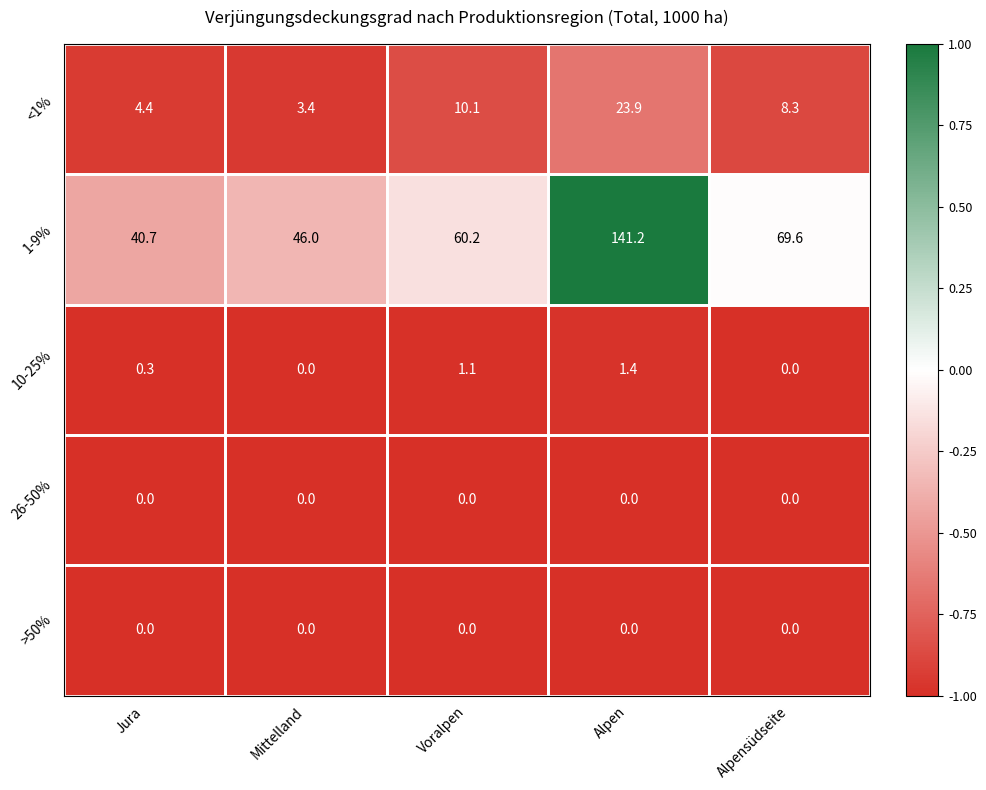

True or false: >50% has a value of 0.0 at Alpensüdseite.

True